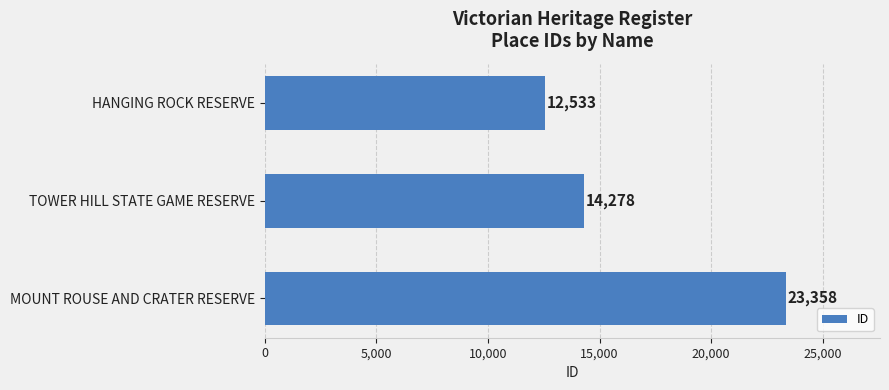

What position from the top is TOWER HILL STATE GAME RESERVE?

2